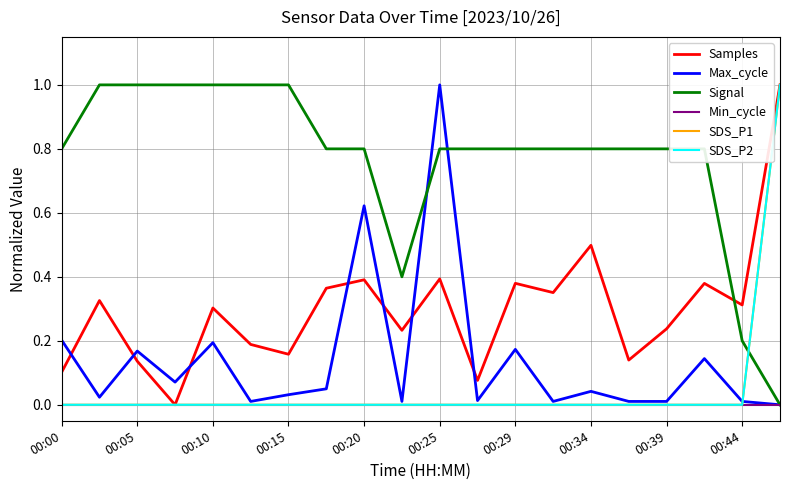

How many intersections are there between Samples and Max_cycle?

7